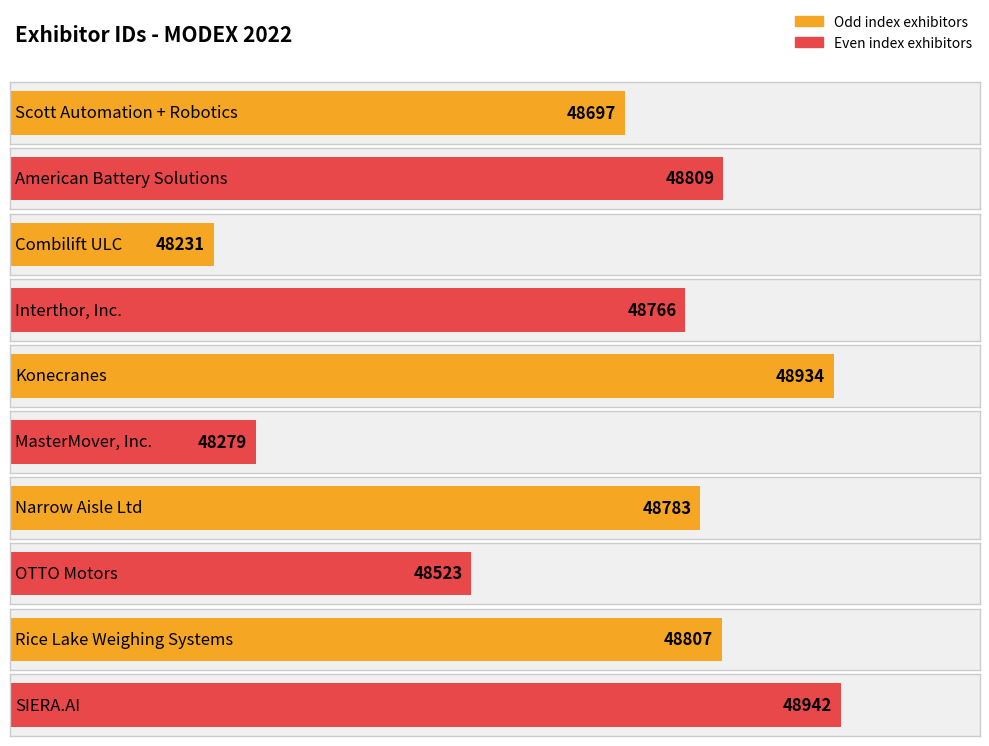

At which category does the chart reach its minimum across all series?

Combilift ULC